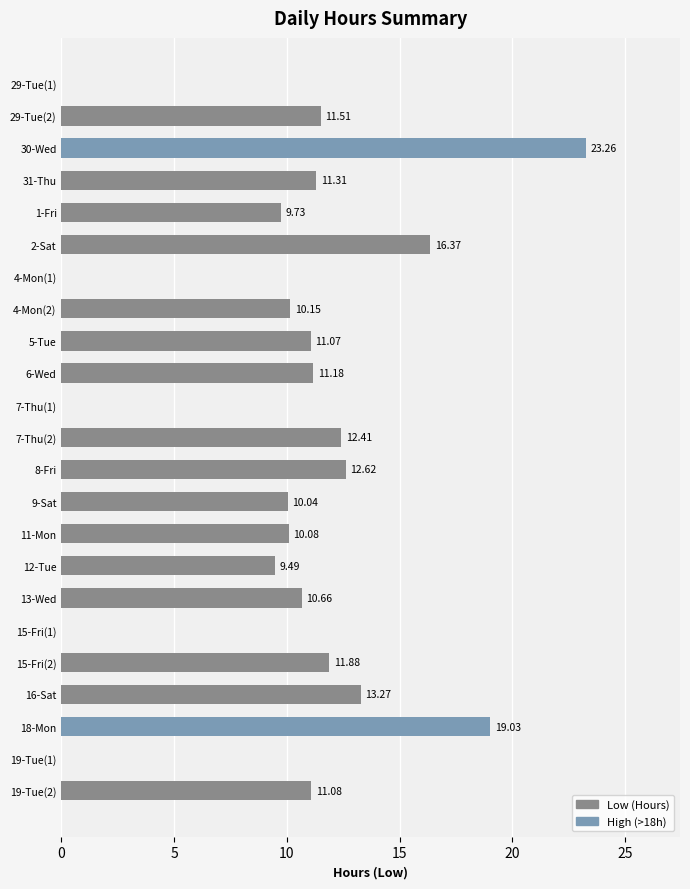

What is the change in value from 7-Thu(2) to 12-Tue?

-2.9